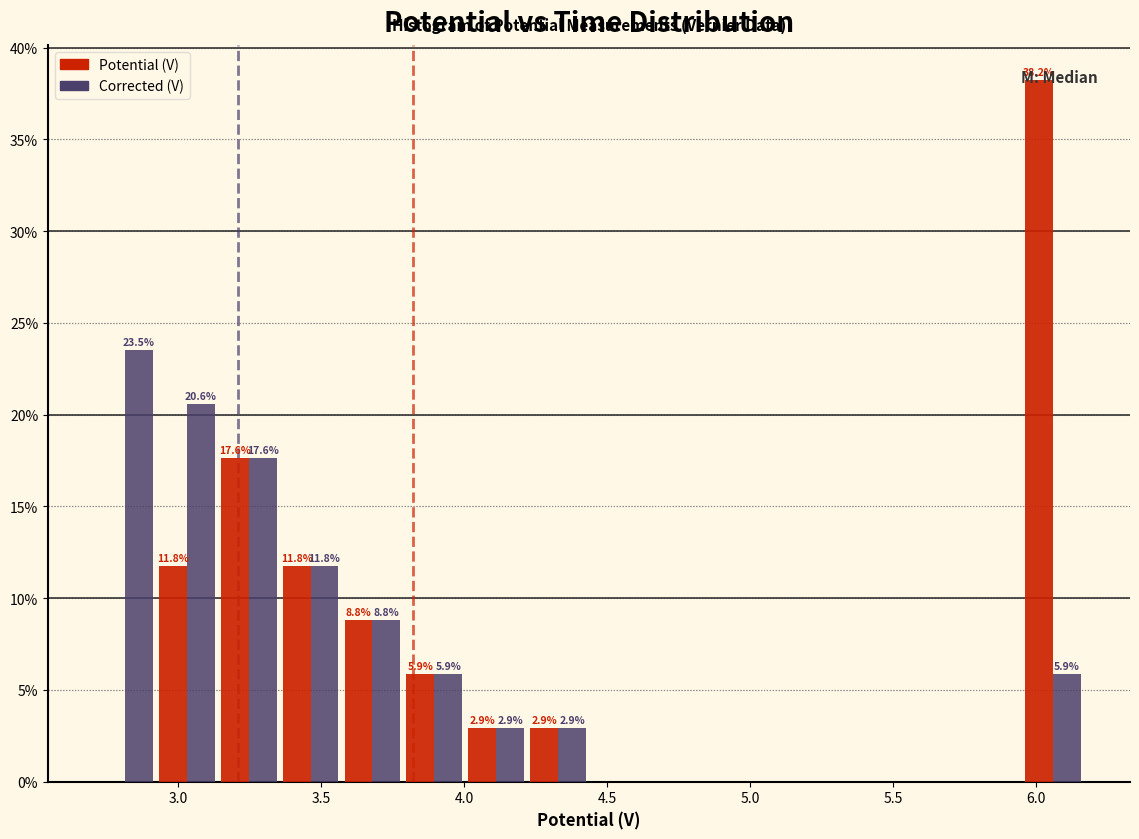

In the Potential (V) series, which range on the x-axis has the tallest bar?

5.95 to 6.15